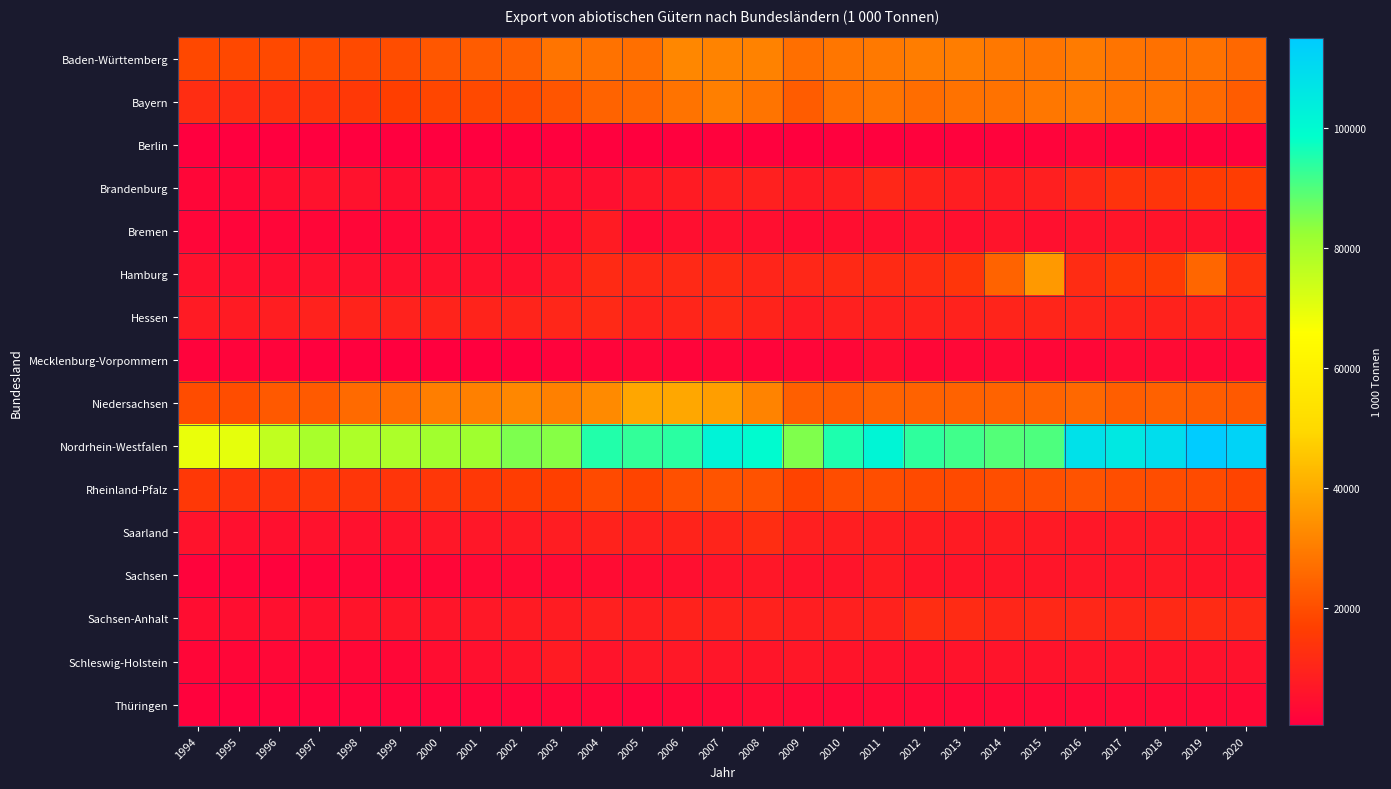

What is the greatest value displayed?

115040.0